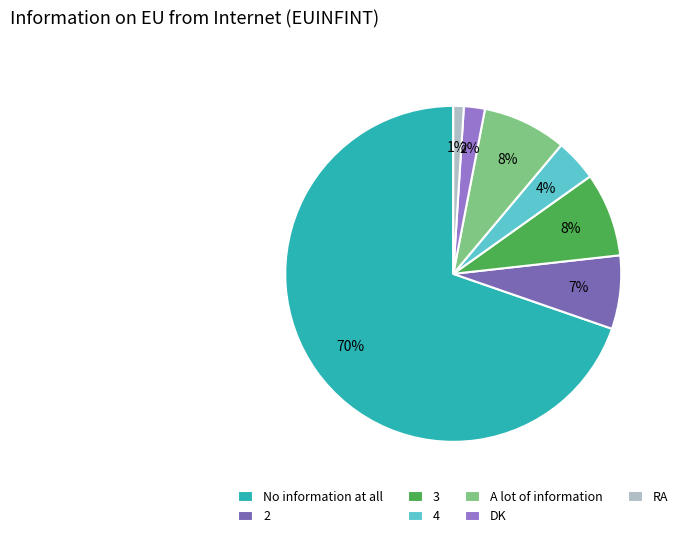

Which slice represents more than half of the pie?

No information at all